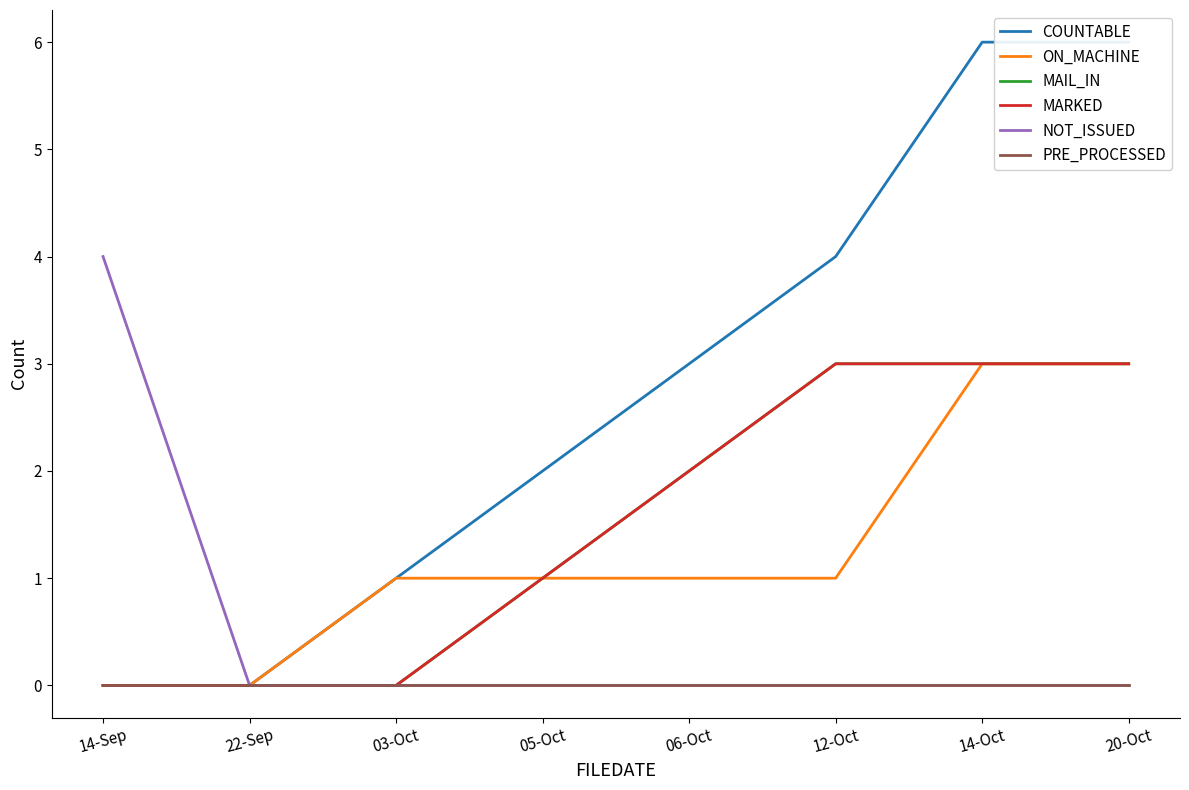

True or false: PRE_PROCESSED has more than 1 interior local peaks.

False